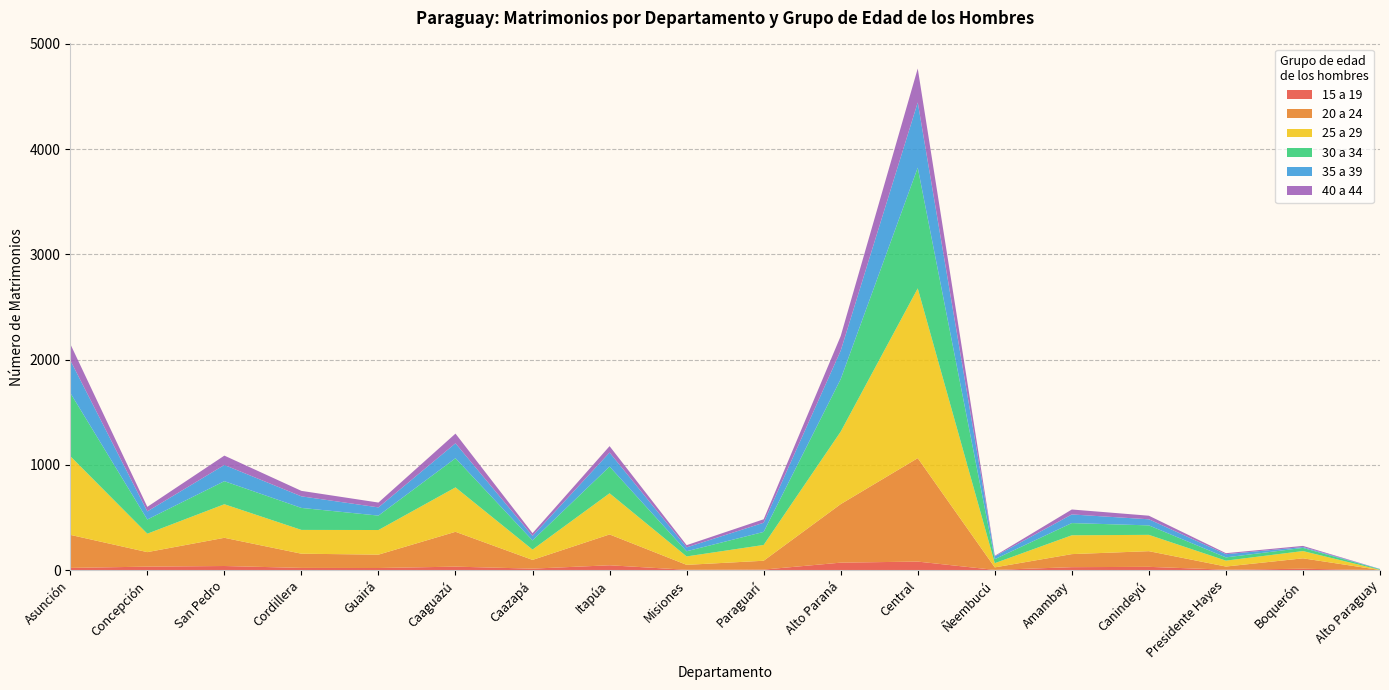

Reading right to left, what are all the values shown in this chart?

15 a 19: Alto Paraguay=0	Boquerón=13	Presidente Hayes=4	Canindeyú=31	Amambay=28	Ñeembucú=2	Central=81	Alto Paraná=71	Paraguarí=5	Misiones=3	Itapúa=46	Caazapá=14	Caaguazú=33	Guairá=20	Cordillera=21	San Pedro=39	Concepción=33	Asunción=21
20 a 24: Alto Paraguay=1	Boquerón=99	Presidente Hayes=30	Canindeyú=149	Amambay=124	Ñeembucú=24	Central=983	Alto Paraná=556	Paraguarí=84	Misiones=47	Itapúa=293	Caazapá=83	Caaguazú=331	Guairá=127	Cordillera=135	San Pedro=268	Concepción=138	Asunción=314
25 a 29: Alto Paraguay=2	Boquerón=69	Presidente Hayes=56	Canindeyú=155	Amambay=179	Ñeembucú=40	Central=1613	Alto Paraná=689	Paraguarí=150	Misiones=80	Itapúa=391	Caazapá=98	Caaguazú=422	Guairá=234	Cordillera=226	San Pedro=319	Concepción=175	Asunción=748
30 a 34: Alto Paraguay=5	Boquerón=30	Presidente Hayes=31	Canindeyú=90	Amambay=116	Ñeembucú=38	Central=1147	Alto Paraná=499	Paraguarí=124	Misiones=49	Itapúa=254	Caazapá=87	Caaguazú=277	Guairá=137	Cordillera=209	San Pedro=219	Concepción=135	Asunción=601
35 a 39: Alto Paraguay=3	Boquerón=8	Presidente Hayes=30	Canindeyú=58	Amambay=82	Ñeembucú=26	Central=620	Alto Paraná=270	Paraguarí=87	Misiones=37	Itapúa=133	Caazapá=43	Caaguazú=142	Guairá=78	Cordillera=110	San Pedro=154	Concepción=77	Asunción=310
40 a 44: Alto Paraguay=0	Boquerón=11	Presidente Hayes=10	Canindeyú=34	Amambay=47	Ñeembucú=6	Central=322	Alto Paraná=139	Paraguarí=33	Misiones=21	Itapúa=61	Caazapá=26	Caaguazú=92	Guairá=46	Cordillera=52	San Pedro=89	Concepción=43	Asunción=155